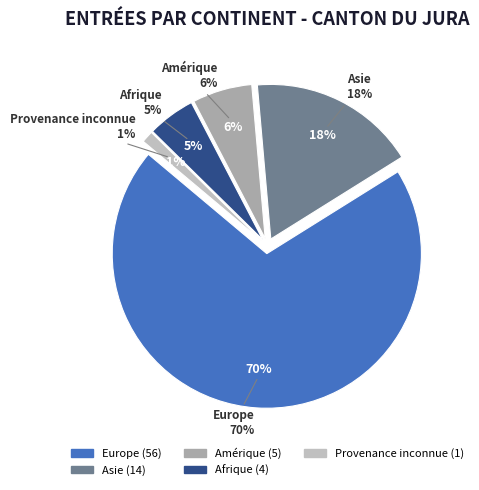

What portion of the pie excludes Asie?

82.5%